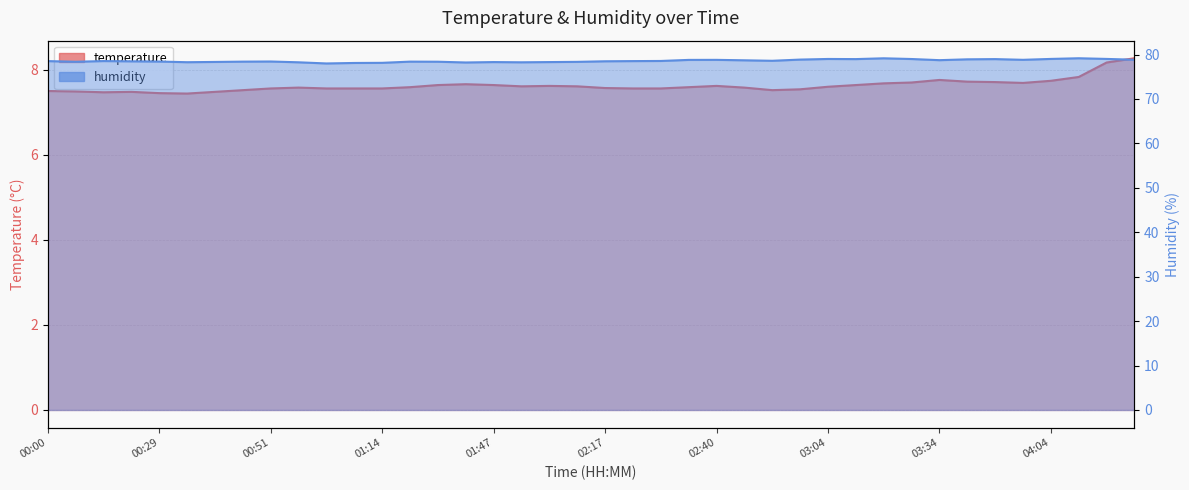

What is the label of the 36th point from the right?

00:29